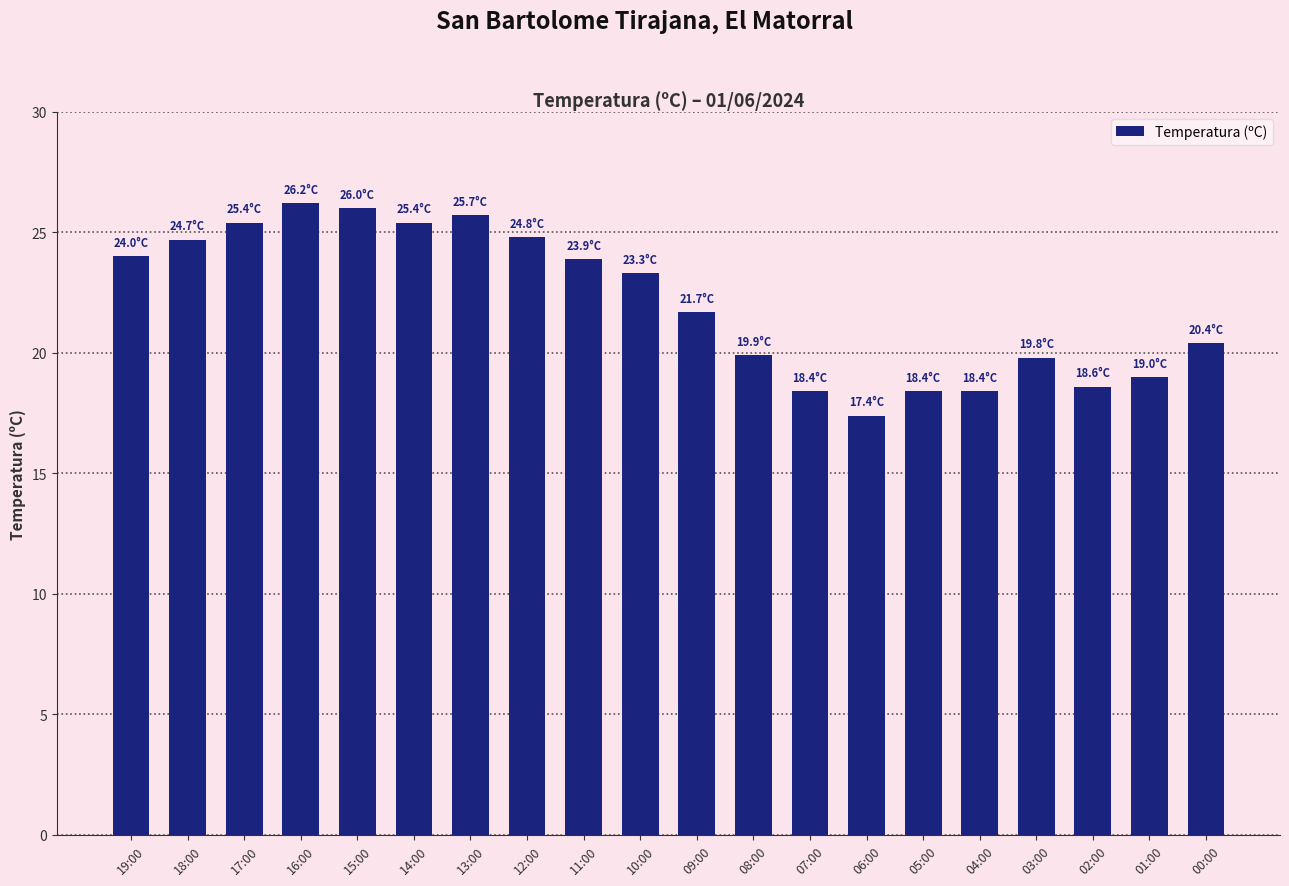

What is the value of the 13th bar from the left?

18.4